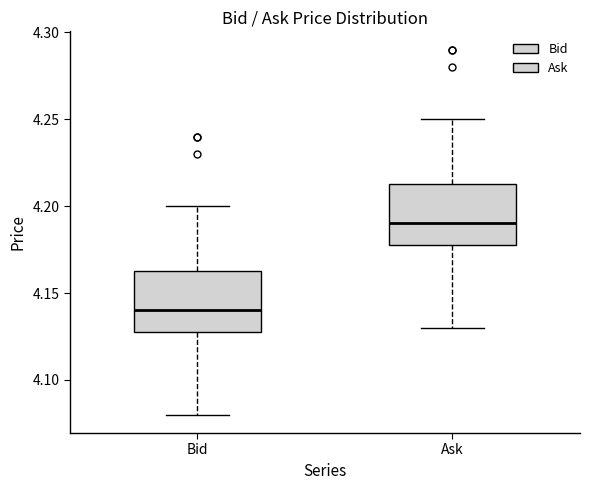

Reading left to right, transcribe this box plot: for each box, give where its median line is, the range the box spans, and where its two whiskers end, as read against the y-axis. The values are not printed on the chart, so give them approximately, as read against the axis.

Bid: median 4.140, box 4.130 to 4.165, whiskers 4.080 to 4.200
Ask: median 4.190, box 4.180 to 4.215, whiskers 4.130 to 4.250